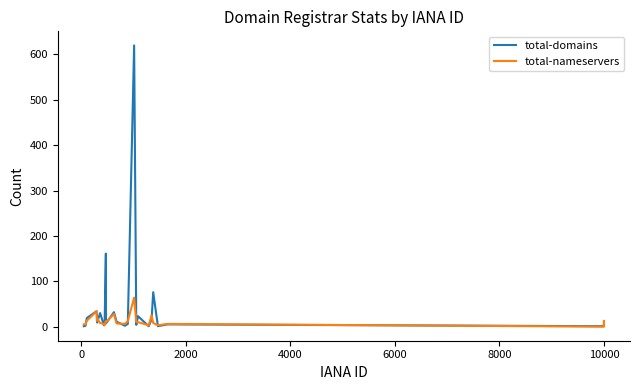

Which series has the widest spread of values?

total-domains